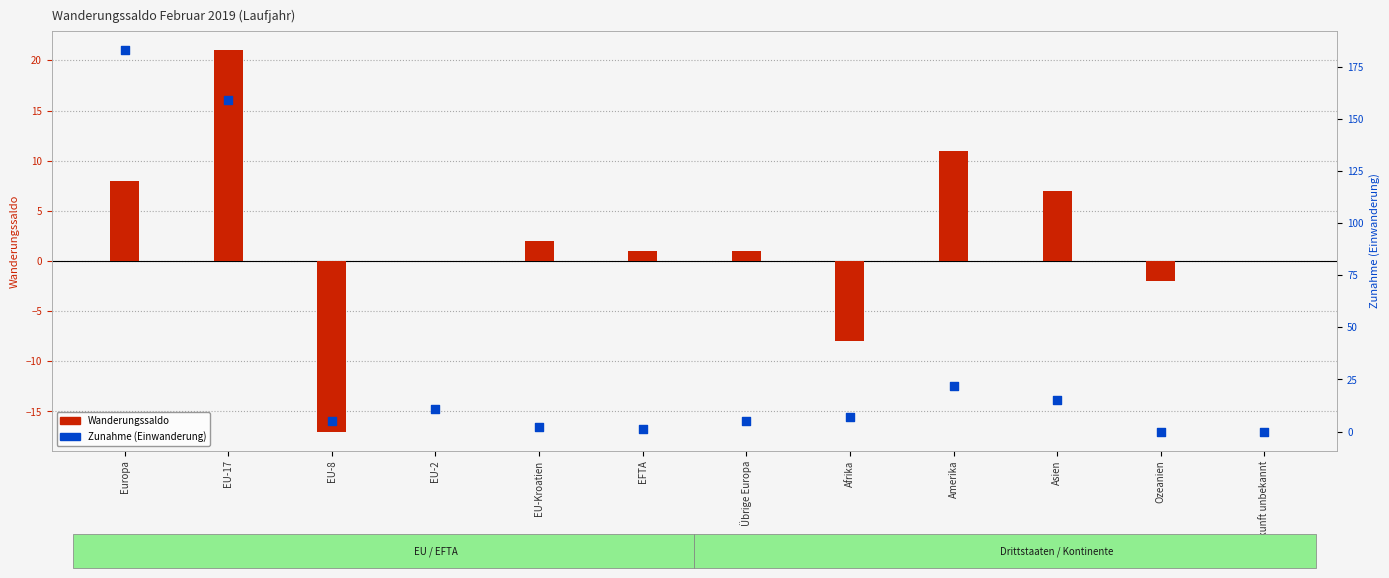

What is the total value across all series at Afrika?

-1